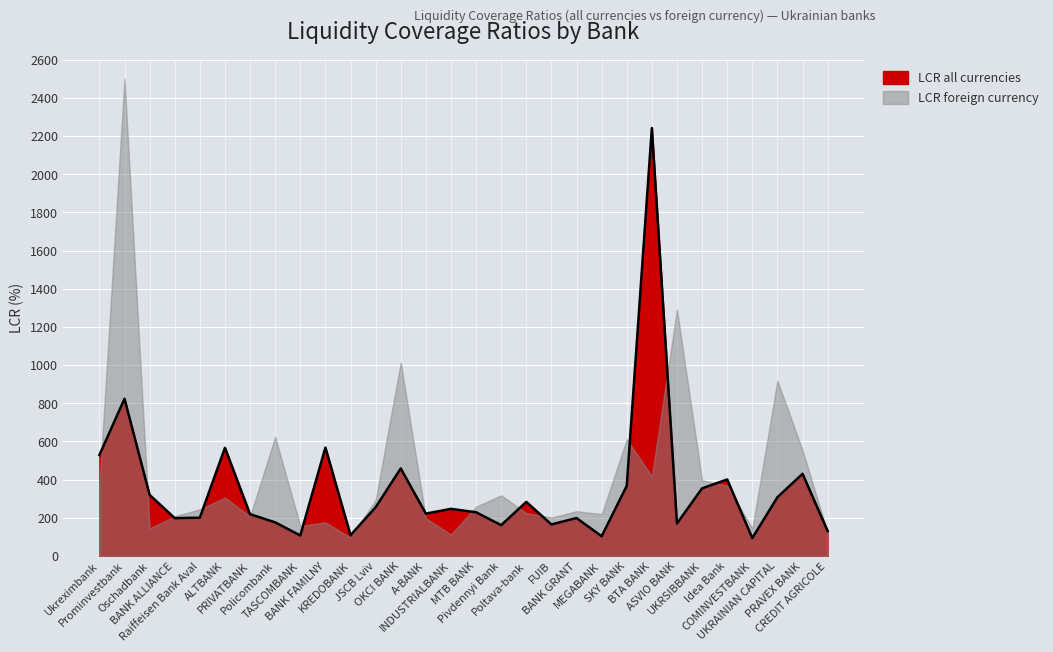

List the labels in order of value, smallest first.

COMINVESTBANK, MEGABANK, TASCOMBANK, KREDOBANK, CREDIT AGRICOLE, Pivdennyi Bank, FUIB, ASVIO BANK, Policombank, BANK ALLIANCE, BANK GRANT, Raiffeisen Bank Aval, PRIVATBANK, A-BANK, MTB BANK, INDUSTRIALBANK, JSCB Lviv, Poltava-bank, UKRAINIAN CAPITAL, Oschadbank, UKRSIBBANK, SKY BANK, Idea Bank, PRAVEX BANK, OKCI BANK, Ukreximbank, ALTBANK, BANK FAMILNY, Prominvestbank, BTA BANK